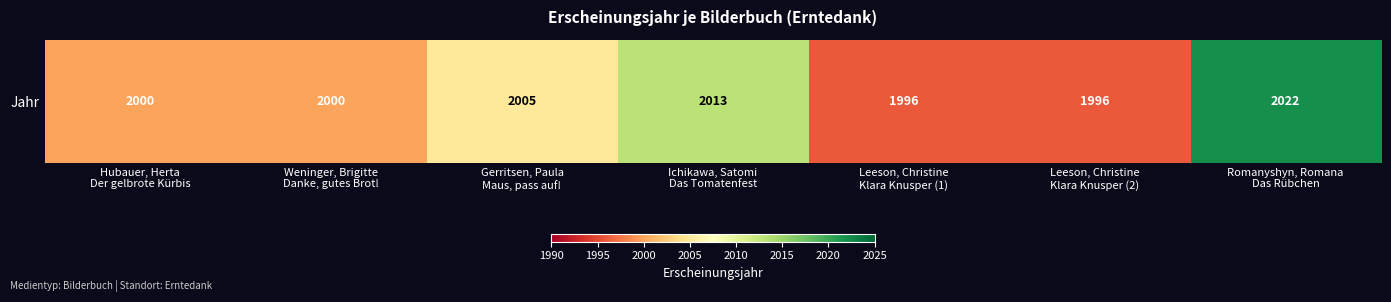

Reading left to right, extract all data points from this chart.

2000	2000	2005	2013	1996	1996	2022